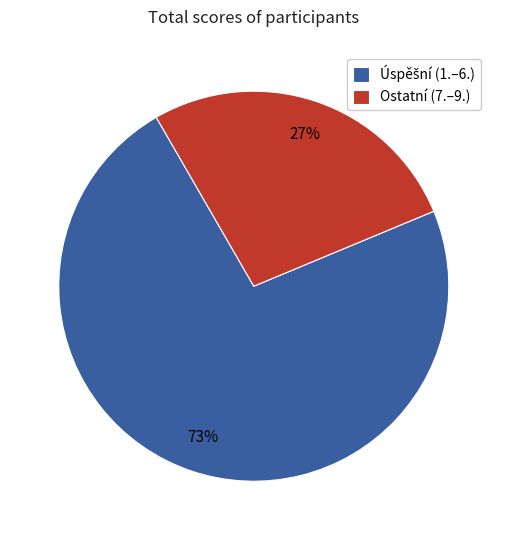

To the nearest percent, what percentage of the pie is Ostatní (7.–9.)?

27%